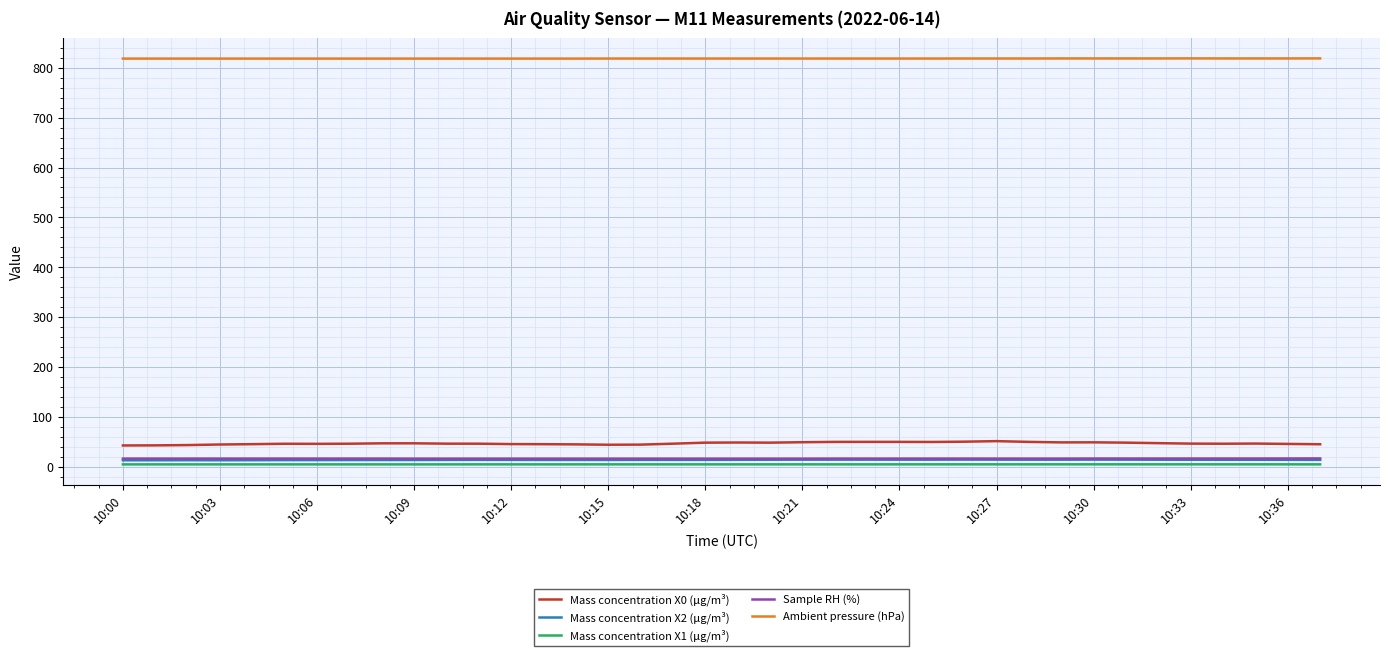

True or false: Mass concentration X0 (μg/m³) and Ambient pressure (hPa) intersect in this chart.

False